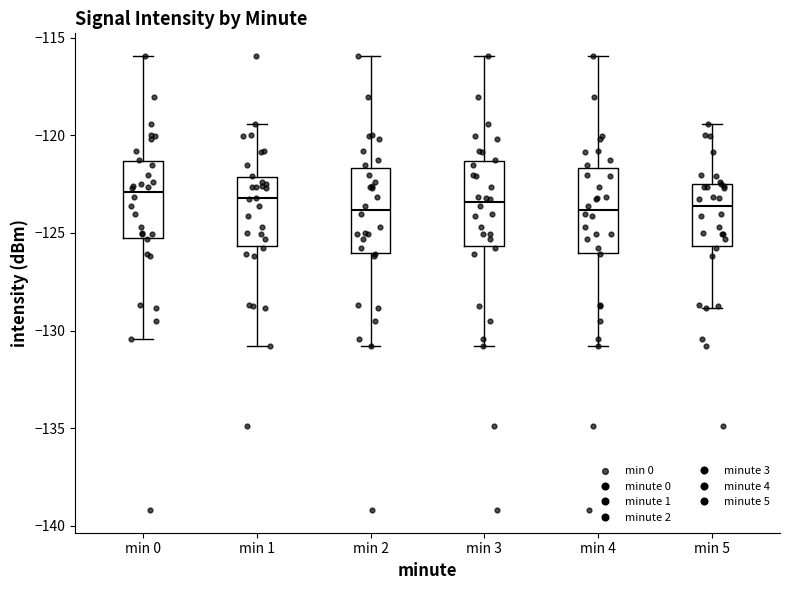

Reading left to right, transcribe this box plot: for each box, give where its median line is, the range the box spans, and where its two whiskers end, as read against the y-axis. The values are not printed on the chart, so give them approximately, as read against the axis.

min 0: median -123.0, box -125.0 to -121.5, whiskers -130.5 to -116.0
min 1: median -123.0, box -125.5 to -122.0, whiskers -131.0 to -119.5
min 2: median -124.0, box -126.0 to -121.5, whiskers -131.0 to -116.0
min 3: median -123.5, box -125.5 to -121.5, whiskers -131.0 to -116.0
min 4: median -124.0, box -126.0 to -121.5, whiskers -131.0 to -116.0
min 5: median -123.5, box -125.5 to -122.5, whiskers -129.0 to -119.5